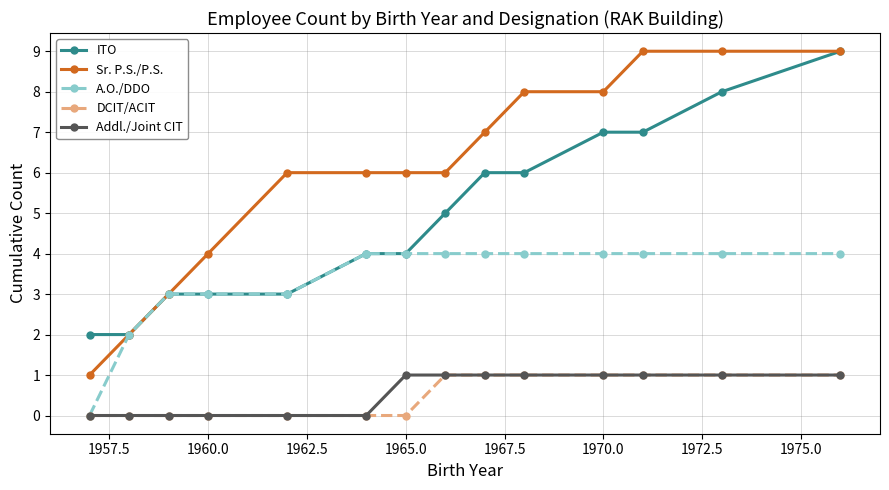

Which series has the largest total across all categories?

Sr. P.S./P.S.